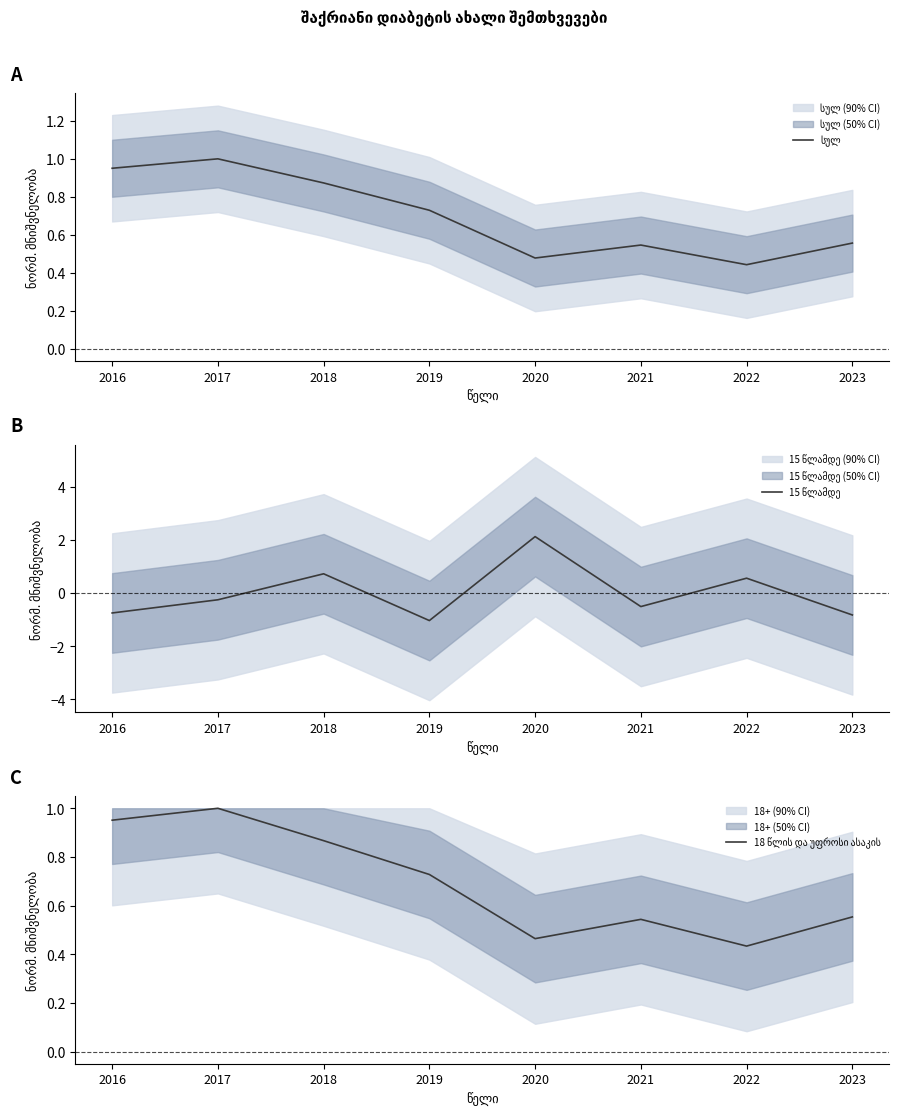

Between 2019 and 2022, which is larger?

2019